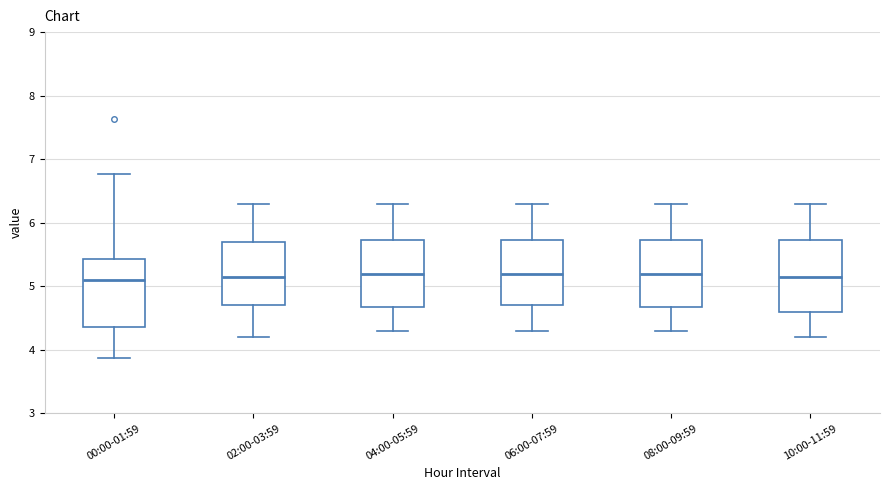

Reading left to right, transcribe this box plot: for each box, give where its median line is, the range the box spans, and where its two whiskers end, as read against the y-axis. The values are not printed on the chart, so give them approximately, as read against the axis.

00:00-01:59: median 5.1, box 4.4 to 5.4, whiskers 3.9 to 6.8
02:00-03:59: median 5.2, box 4.7 to 5.7, whiskers 4.2 to 6.3
04:00-05:59: median 5.2, box 4.7 to 5.7, whiskers 4.3 to 6.3
06:00-07:59: median 5.2, box 4.7 to 5.7, whiskers 4.3 to 6.3
08:00-09:59: median 5.2, box 4.7 to 5.7, whiskers 4.3 to 6.3
10:00-11:59: median 5.2, box 4.6 to 5.7, whiskers 4.2 to 6.3